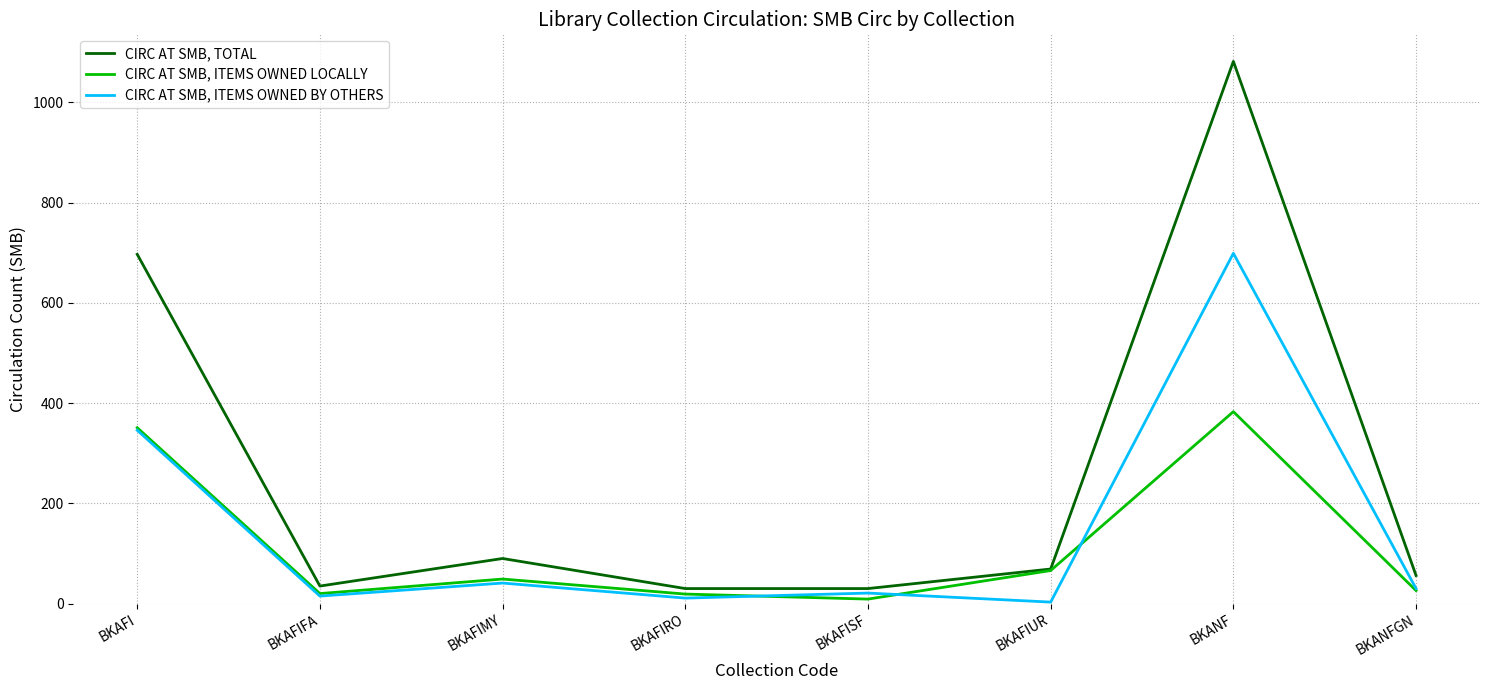

What is the minimum value shown in the chart?

3